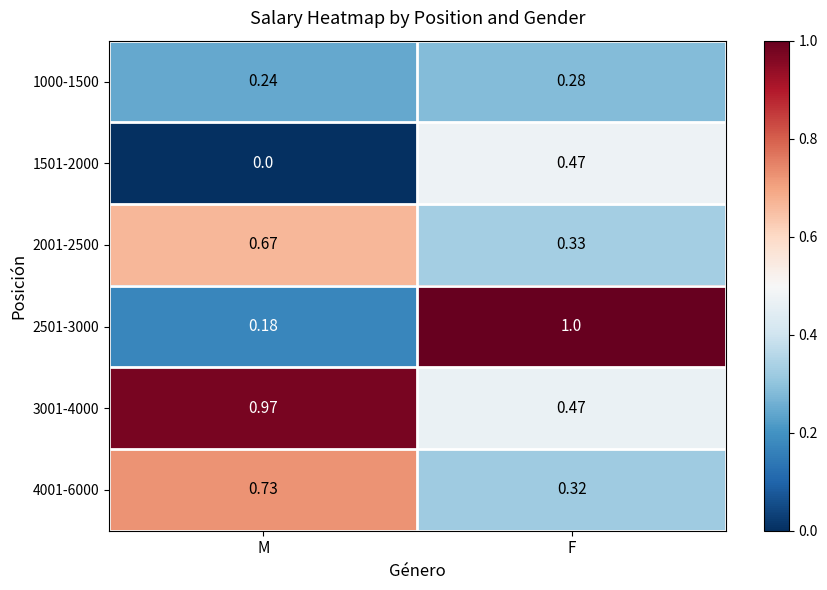

Where is 1501-2000 nearest to the value 0?

M